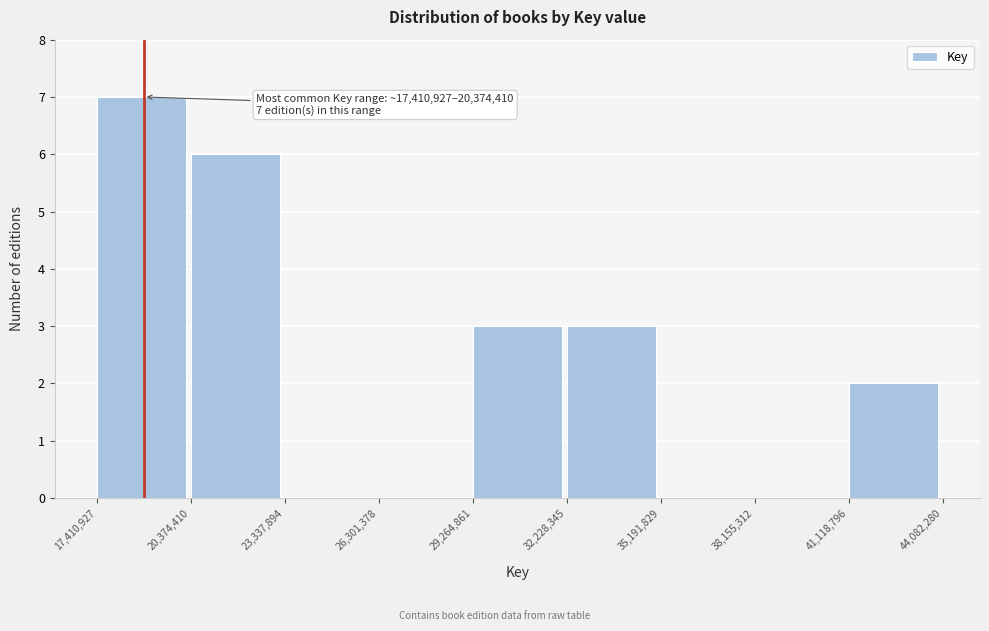

Which range on the x-axis has the tallest bar?

17,410,927 to 20,374,410